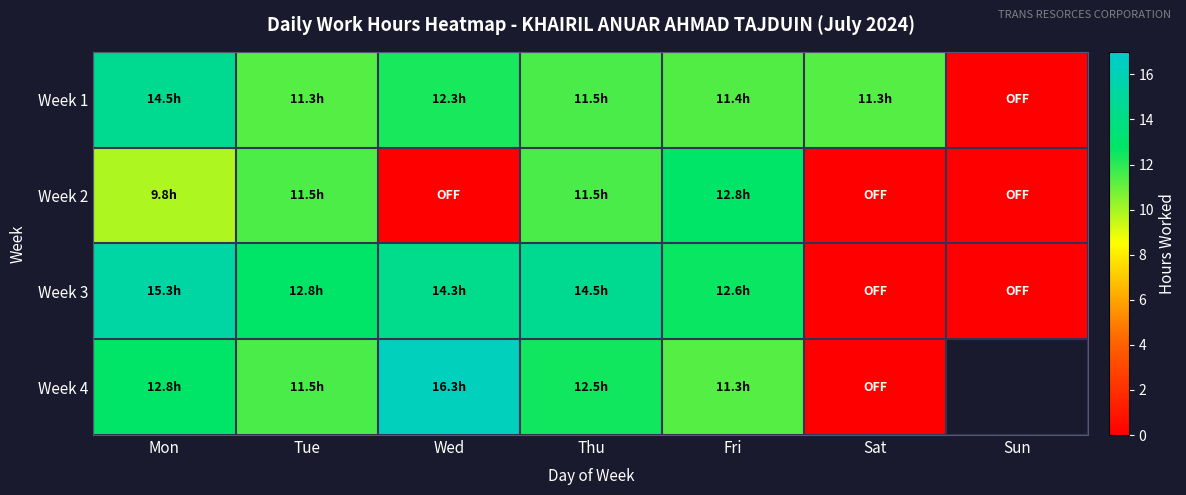

What is the difference between the maximum and minimum values in the Week 3 series?

15.3